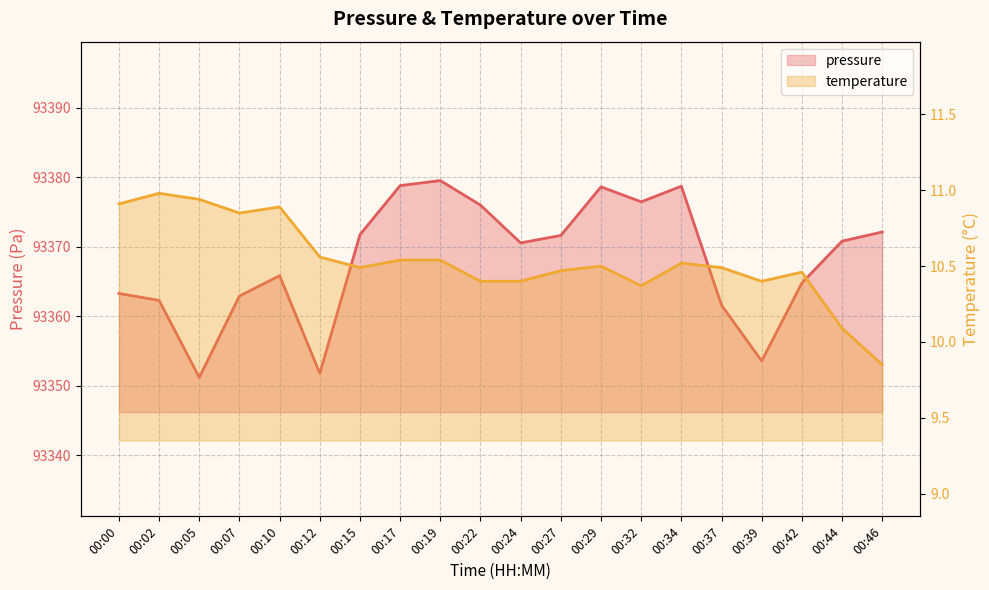

Which has a higher value, 00:02 or 00:34?

00:34